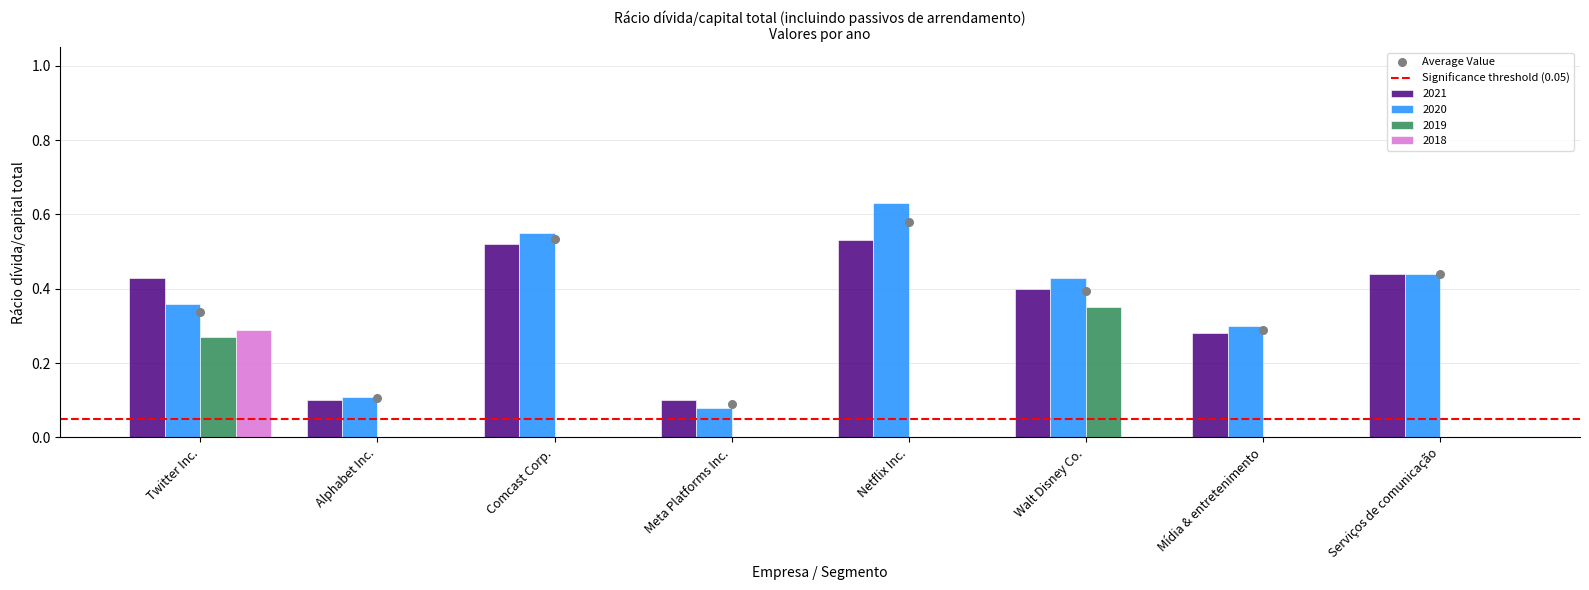

What are all the series names shown in the legend?

2021, 2020, 2019, 2018